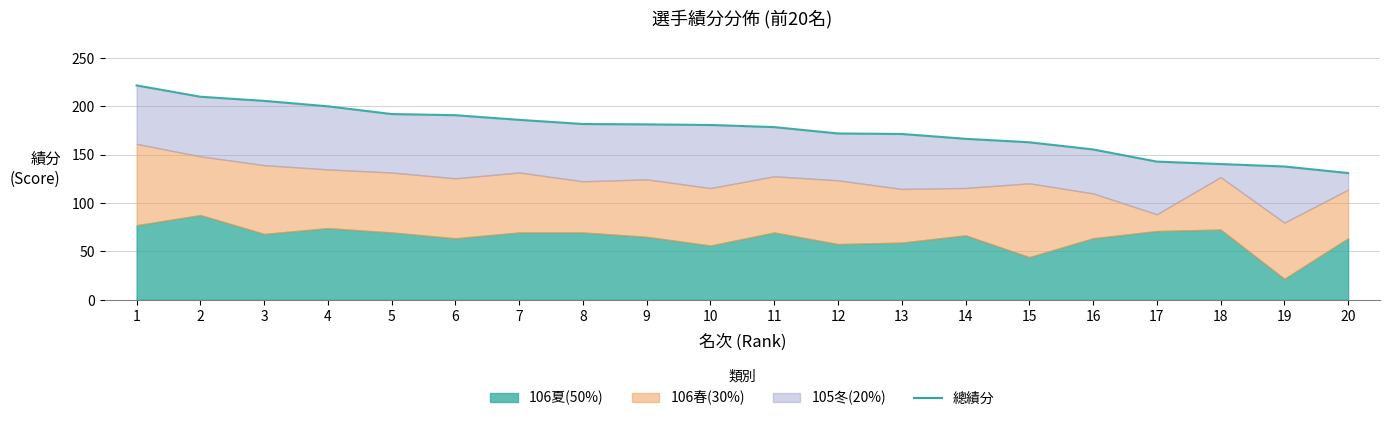

What is the maximum value shown in the chart?

221.7